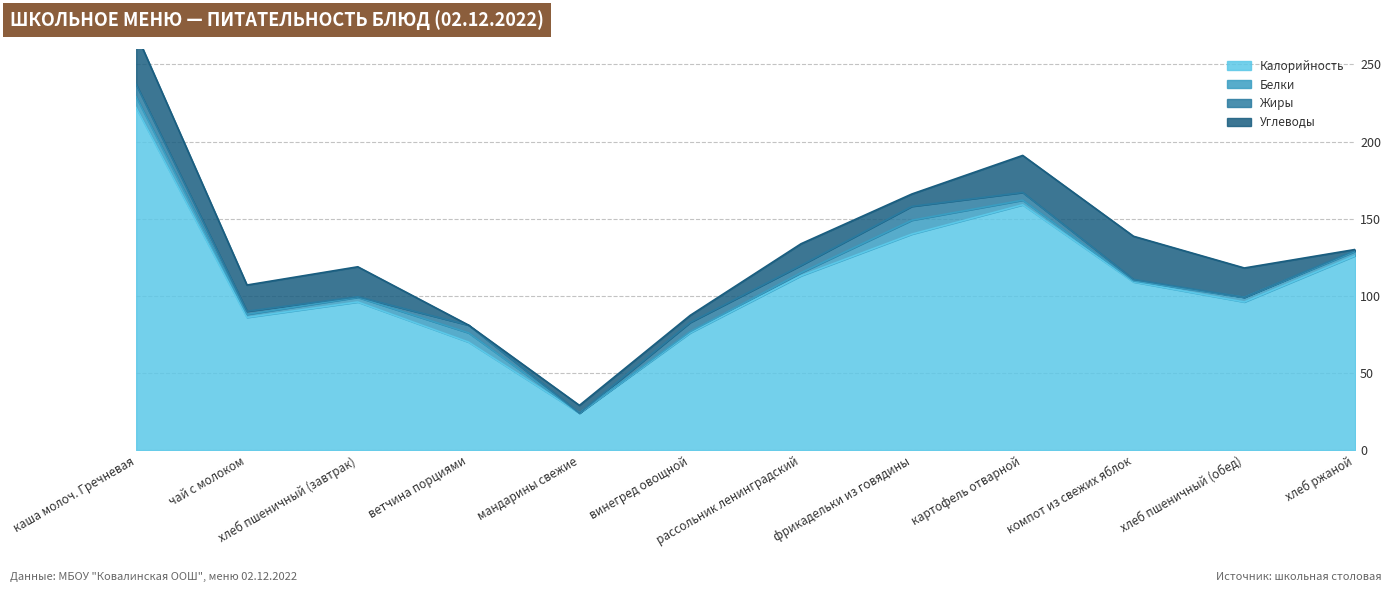

What is the label of the 2nd point from the left?

чай с молоком